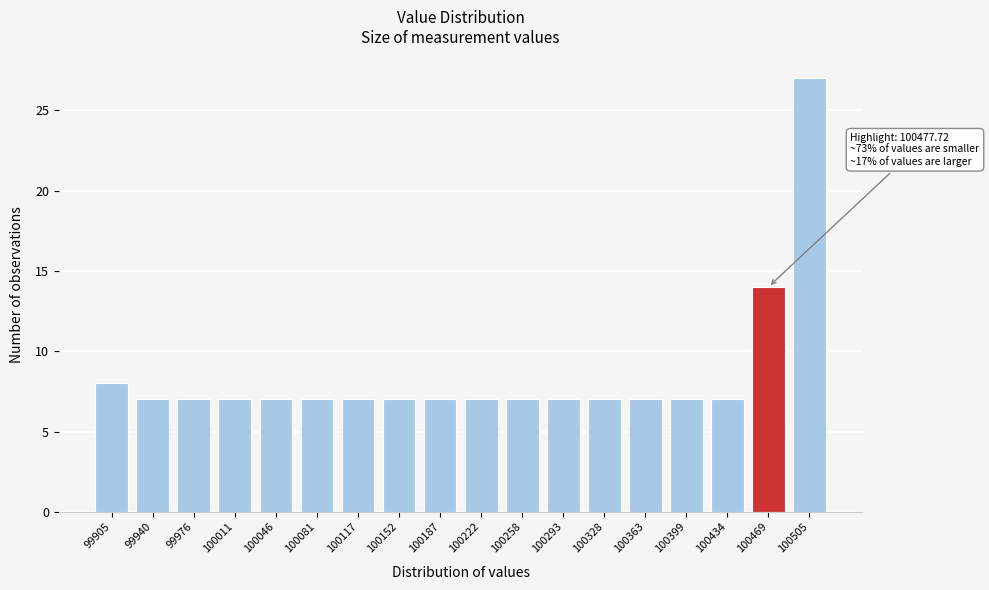

Reading left to right, list all the values displayed in this chart.

99905=8	99940=7	99976=7	100011=7	100046=7	100081=7	100117=7	100152=7	100187=7	100222=7	100258=7	100293=7	100328=7	100363=7	100399=7	100434=7	100469=14	100505=27